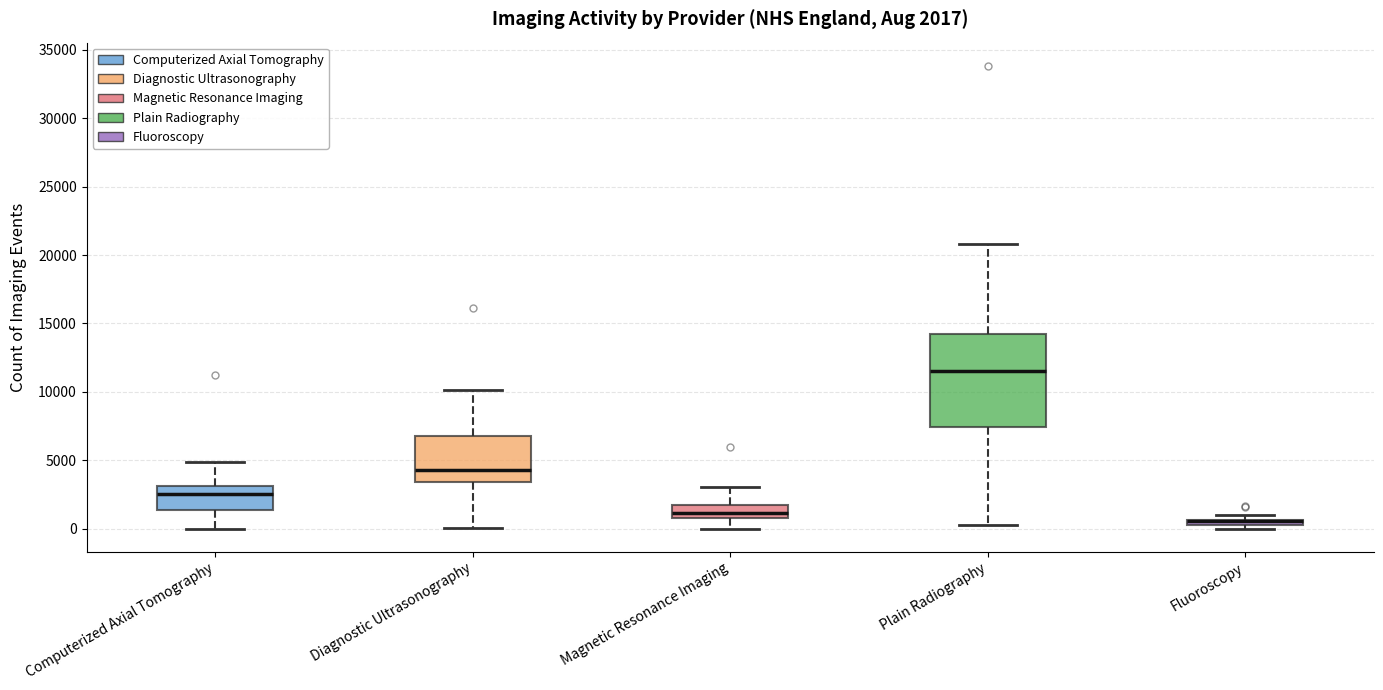

Comparing the boxes themselves (not the whiskers), which one is the tallest?

Plain Radiography